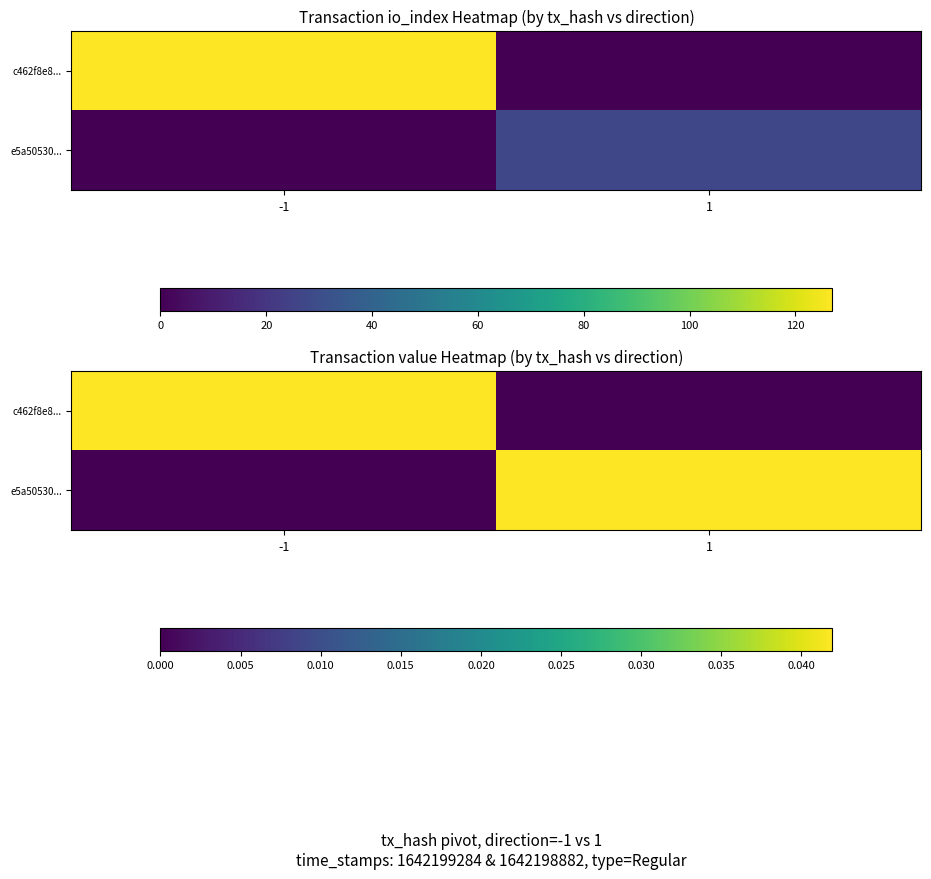

How many values in the c462f8e8... series exceed 0?

1